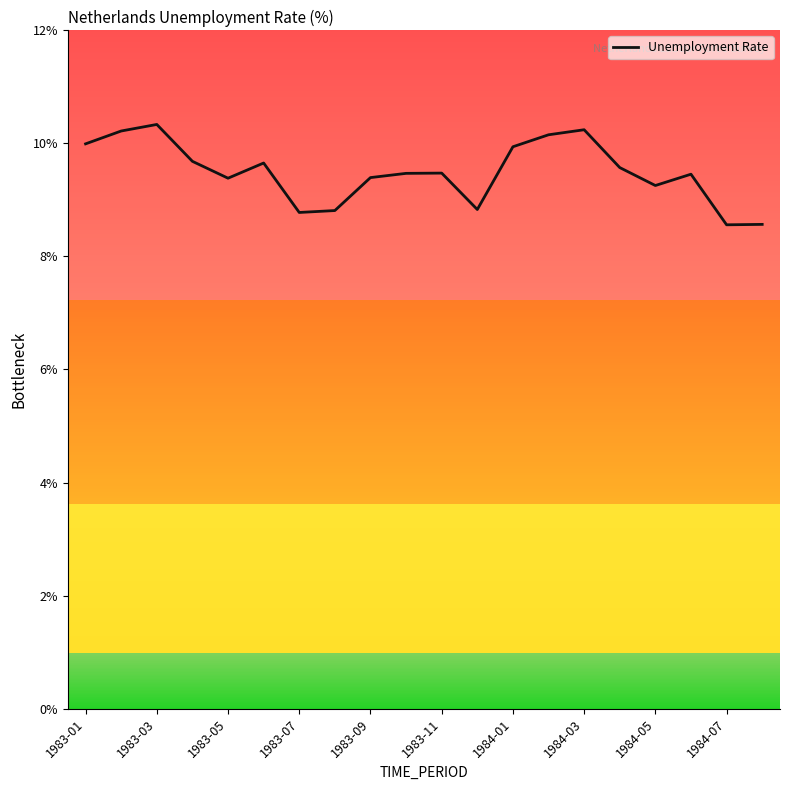

Is this an area chart (filled region under the line)?

No